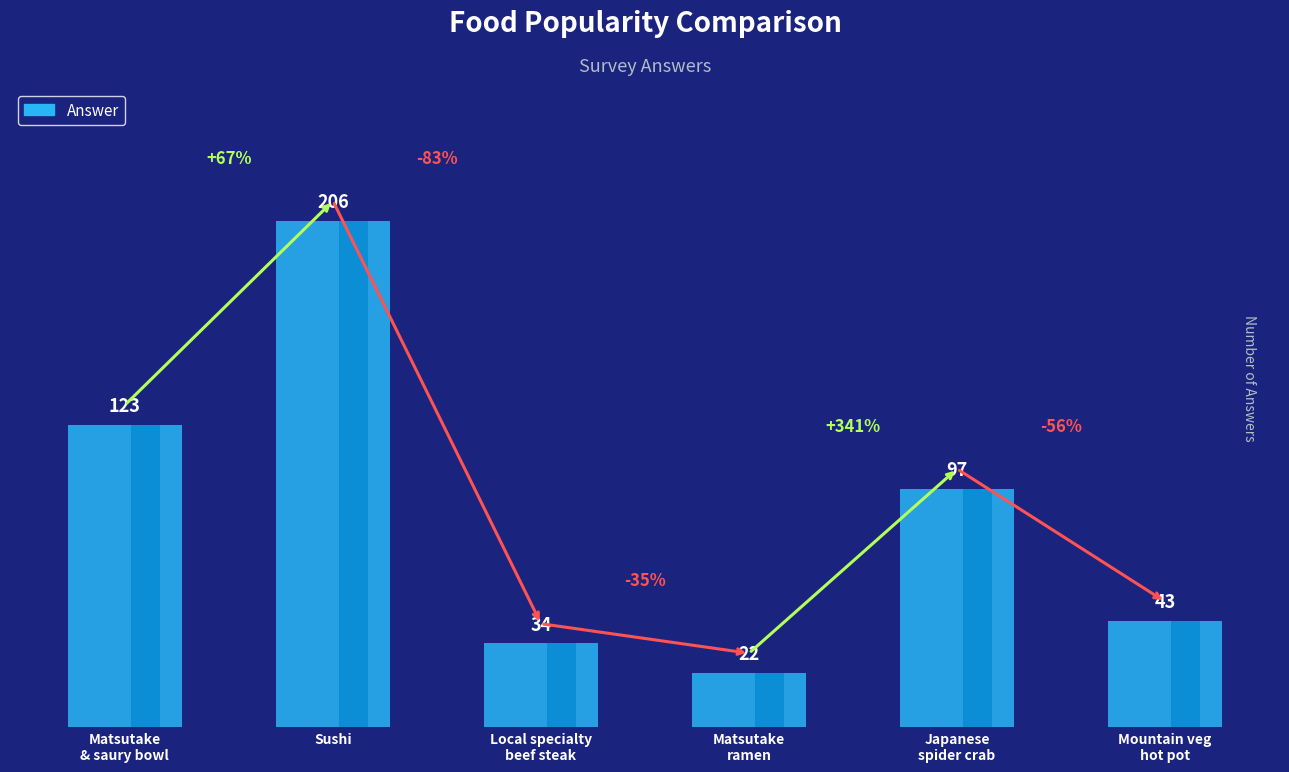

Which label corresponds to the smallest value in the chart?

Matsutake
ramen